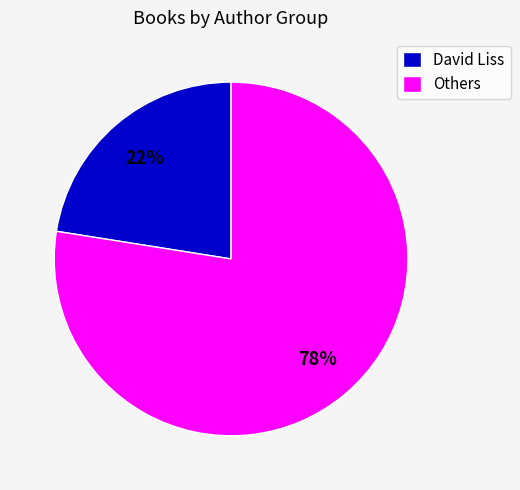

Is there any slice that represents more than half of the pie?

Yes